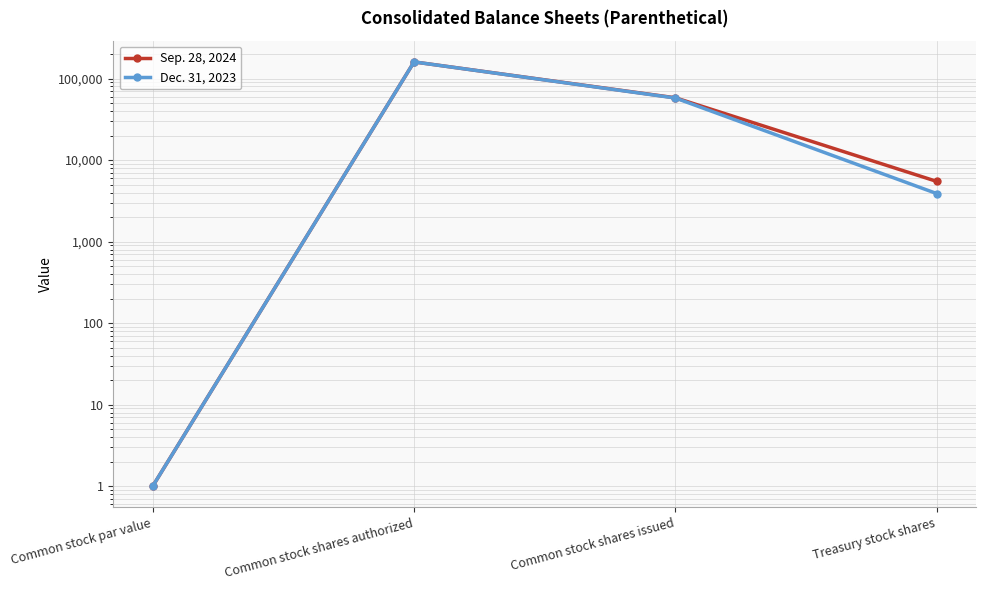

Reading left to right, extract all data points from this chart.

Sep. 28, 2024: Common stock par value=1	Common stock shares authorized=160000	Common stock shares issued=58059	Treasury stock shares=5472
Dec. 31, 2023: Common stock par value=1	Common stock shares authorized=160000	Common stock shares issued=57691	Treasury stock shares=3880